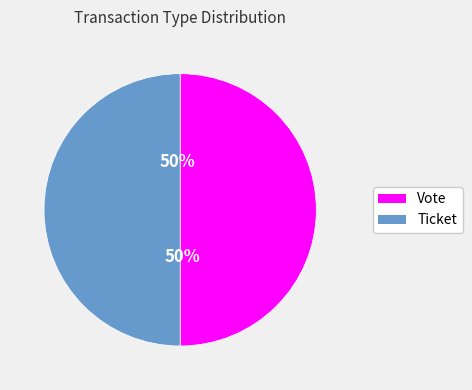

To the nearest percent, what is the difference between the Vote and Ticket slice percentages?

0%